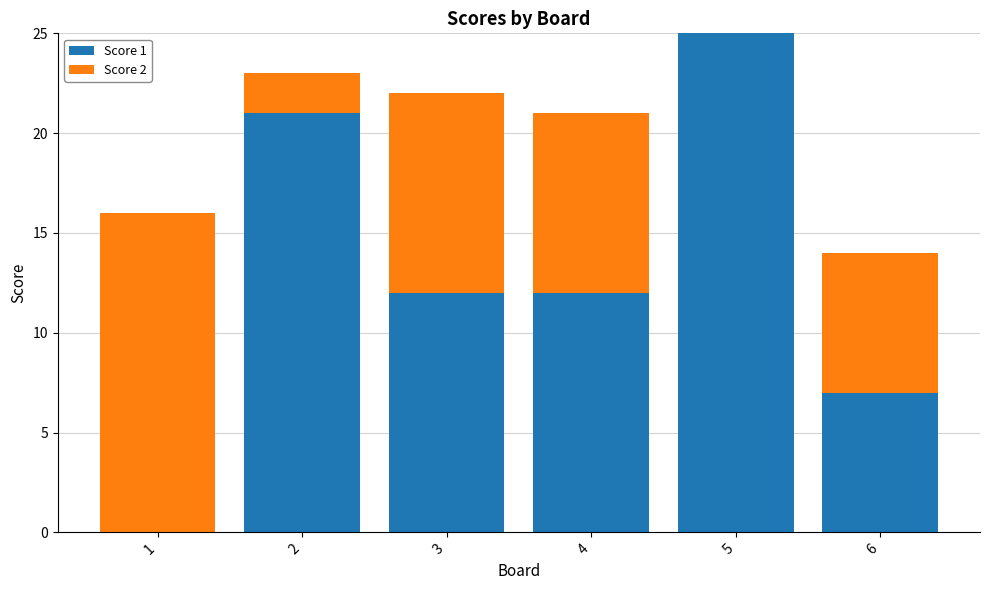

Reading left to right, what are the values for Score 1?

1=0	2=21	3=12	4=12	5=25	6=7